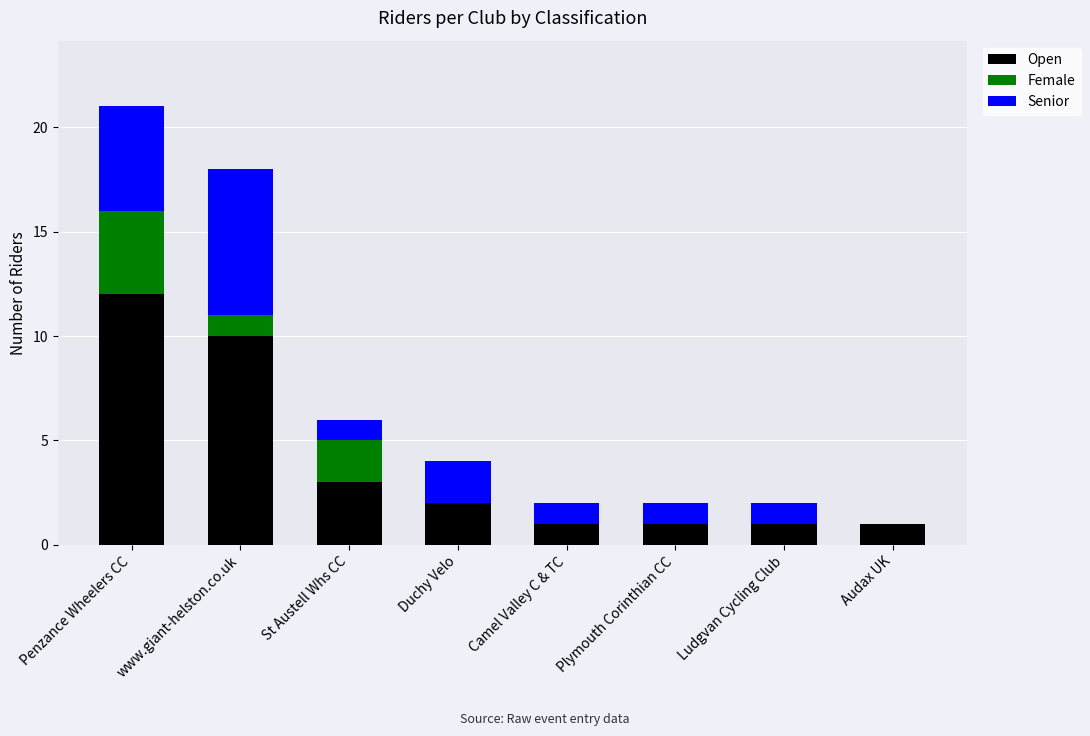

At which category is the sum across all series the highest?

Penzance Wheelers CC